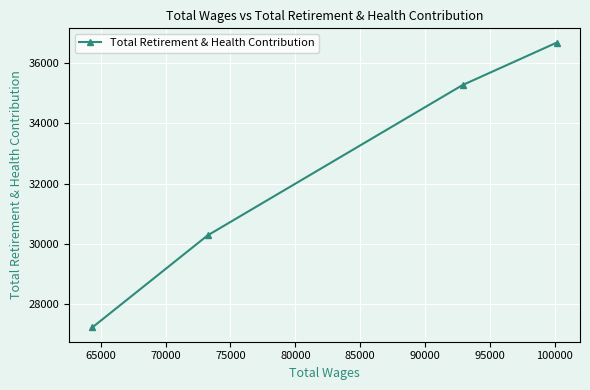

Reading right to left, extract all data points from this chart.

36680	35269	30274	27219